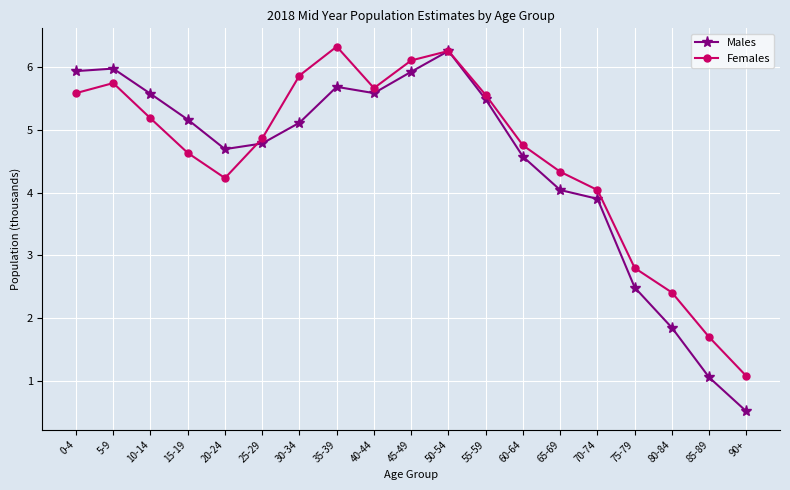

Which series has the largest range (max minus min)?

Males